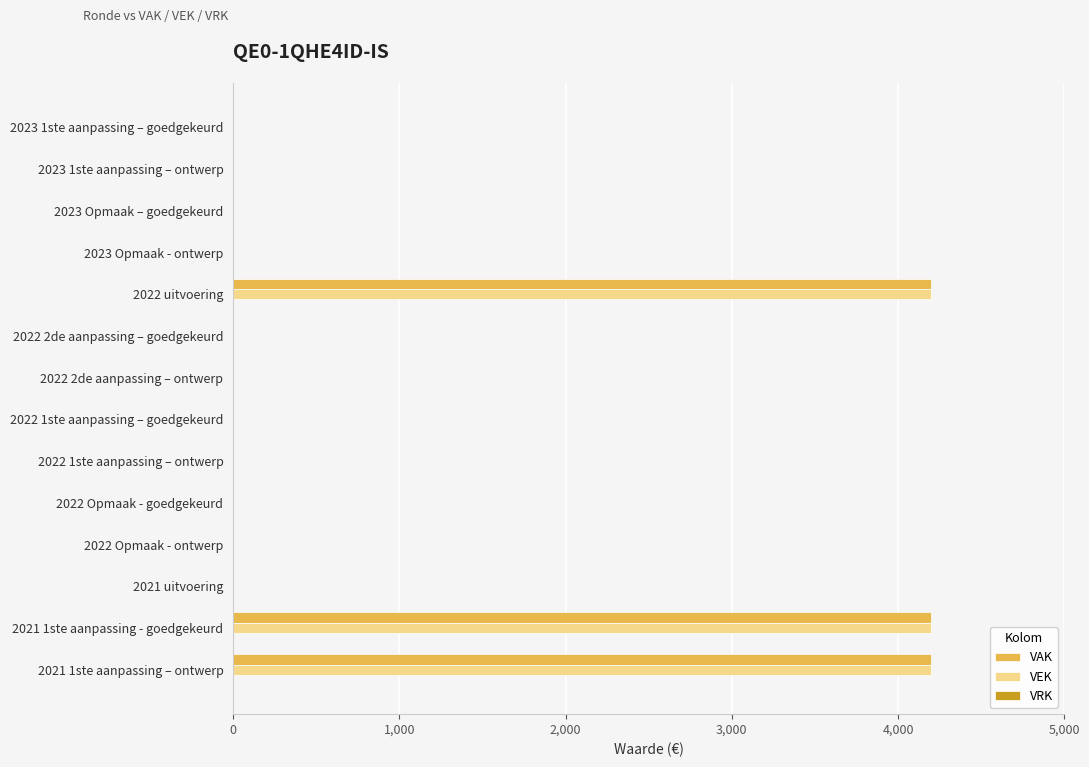

The value of VEK at 2021 1ste aanpassing - goedgekeurd is 4200. True or false?

True